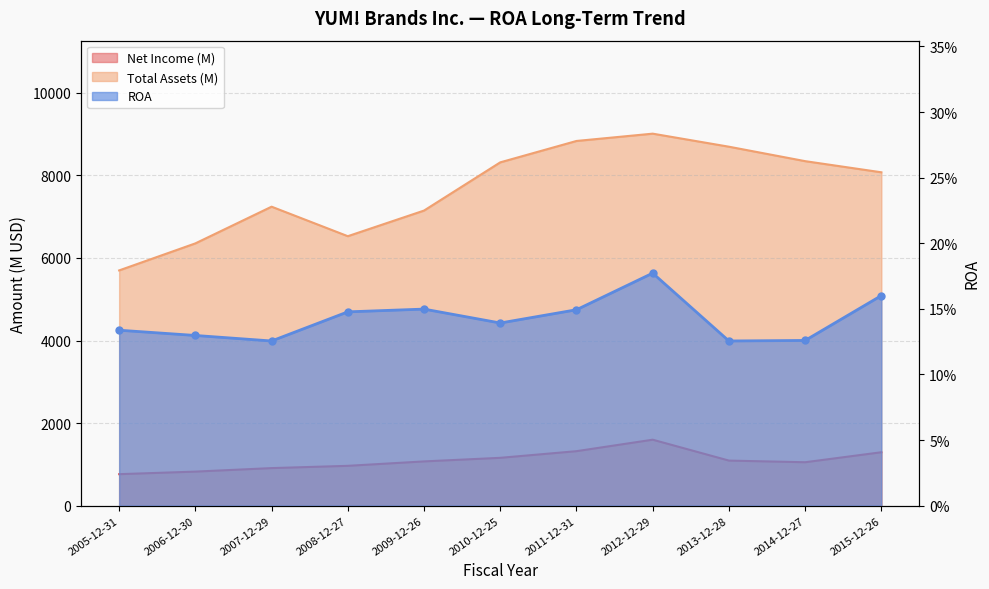

What is the total value across all series at 2015-12-26?

9368.2